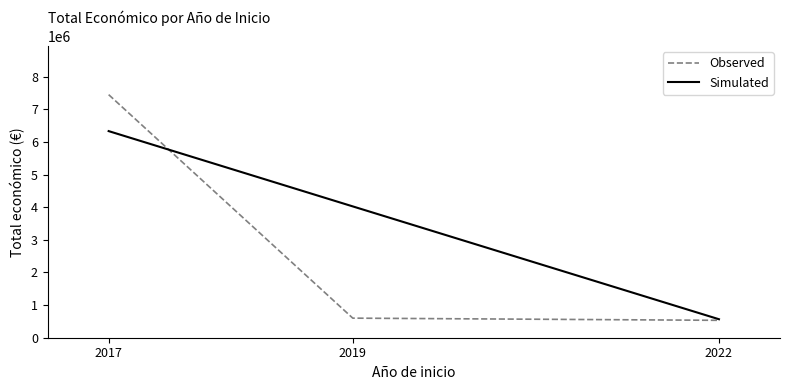

True or false: Simulated has a value of 852326.2 at 2022.

False